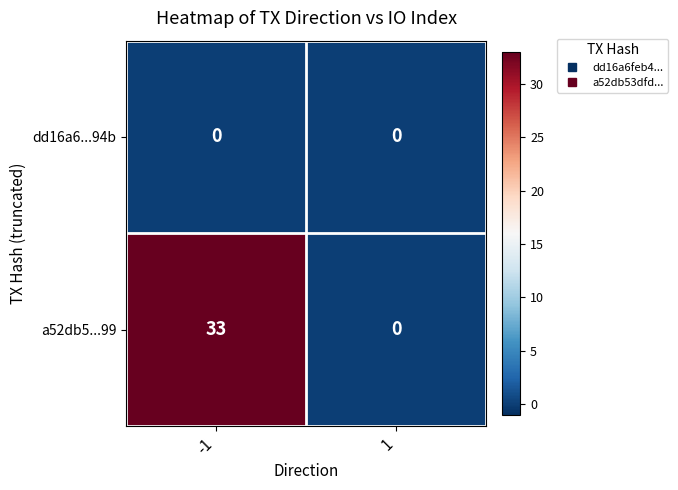

The dd16a6...94b series shows 0 at 1. True or false?

True